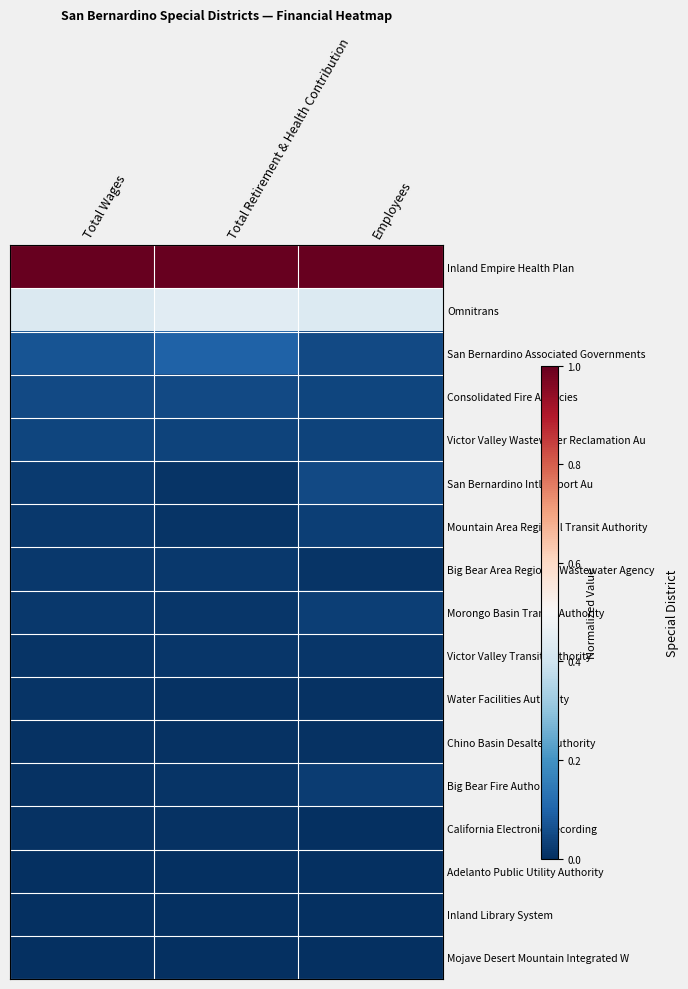

List the series in order of their peak value, lowest first.

Adelanto Public Utility Authority, Mojave Desert Mountain Integrated W, Inland Library System, California Electronic Recording, Chino Basin Desalter Authority, Water Facilities Authority, Victor Valley Transit Authority, Big Bear Area Regional Wastewater Agency, Big Bear Fire Authority, Mountain Area Regional Transit Authority, Morongo Basin Transit Authority, Victor Valley Wastewater Reclamation Au, San Bernardino Intl Airport Au, Consolidated Fire Agencies, San Bernardino Associated Governments, Omnitrans, Inland Empire Health Plan